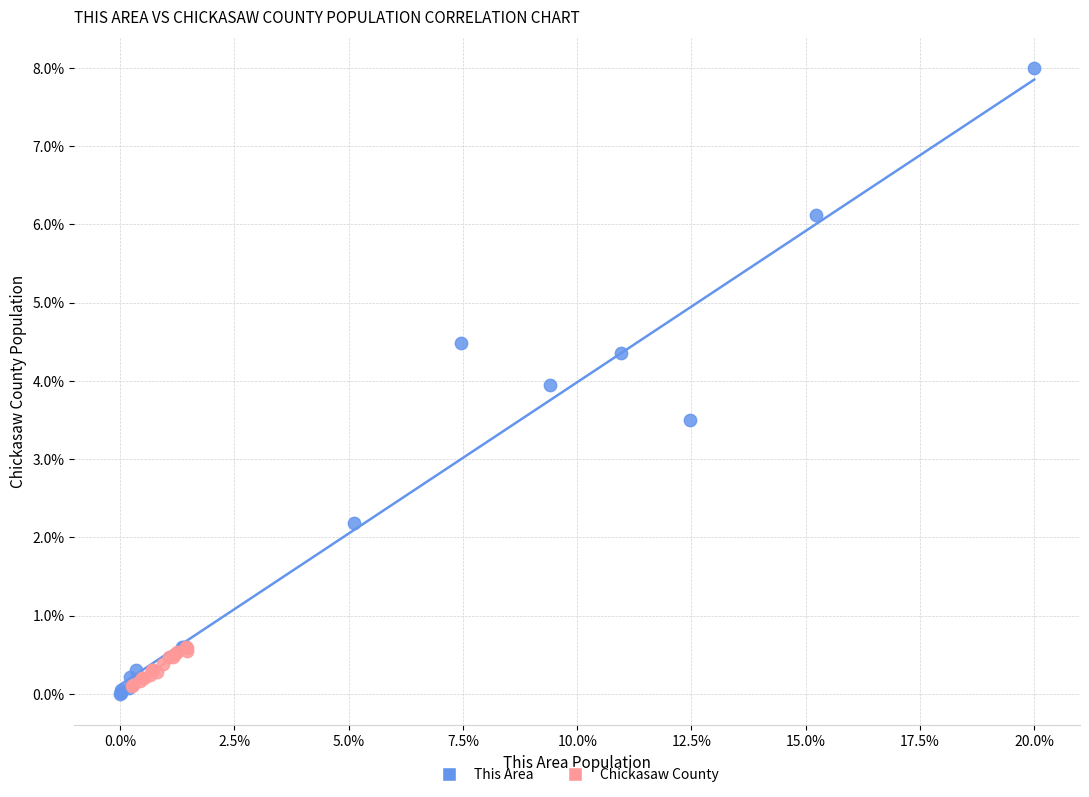

Which series has the largest Y range (max minus min)?

This Area